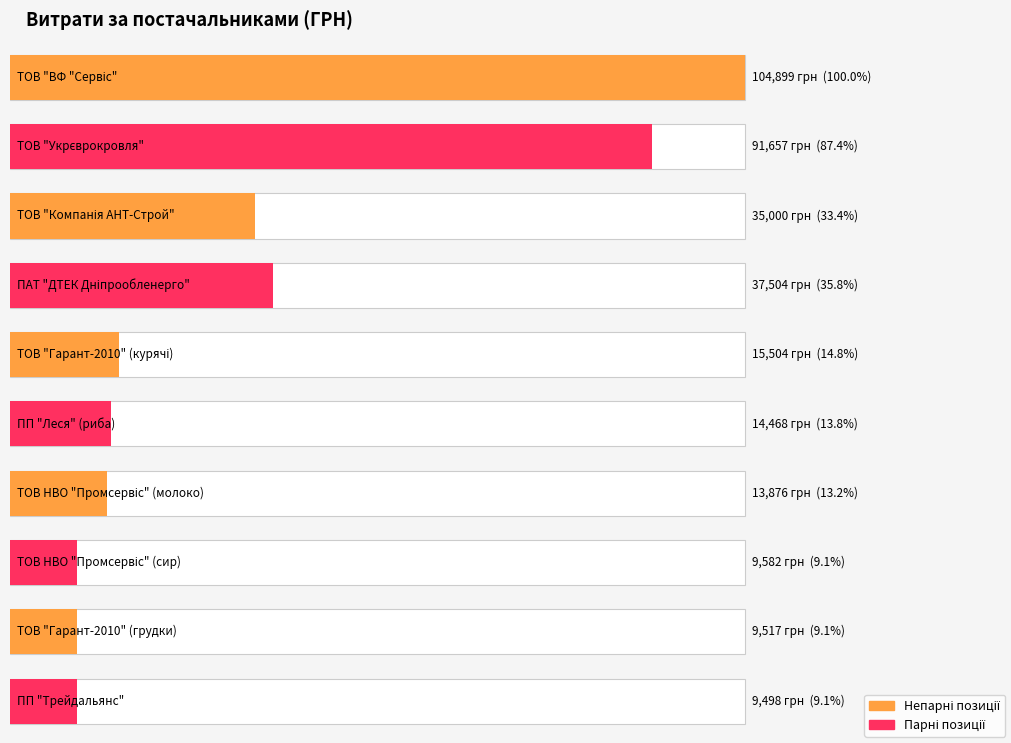

Reading left to right, list all the values displayed in this chart.

ТОВ "ВФ "Сервіс"=104899.0	ТОВ "Укрєврокровля"=91657.3	ТОВ "Компанія АНТ-Строй"=35000.0	ПАТ "ДТЕК Дніпрообленерго"=37503.7	ТОВ "Гарант-2010" (курячі)=15504.4	ПП "Леся" (риба)=14467.7	ТОВ НВО "Промсервіс" (молоко)=13876.4	ТОВ НВО "Промсервіс" (сир)=9582.0	ТОВ "Гарант-2010" (грудки)=9516.6	ПП "Трейдальянс"=9498.0